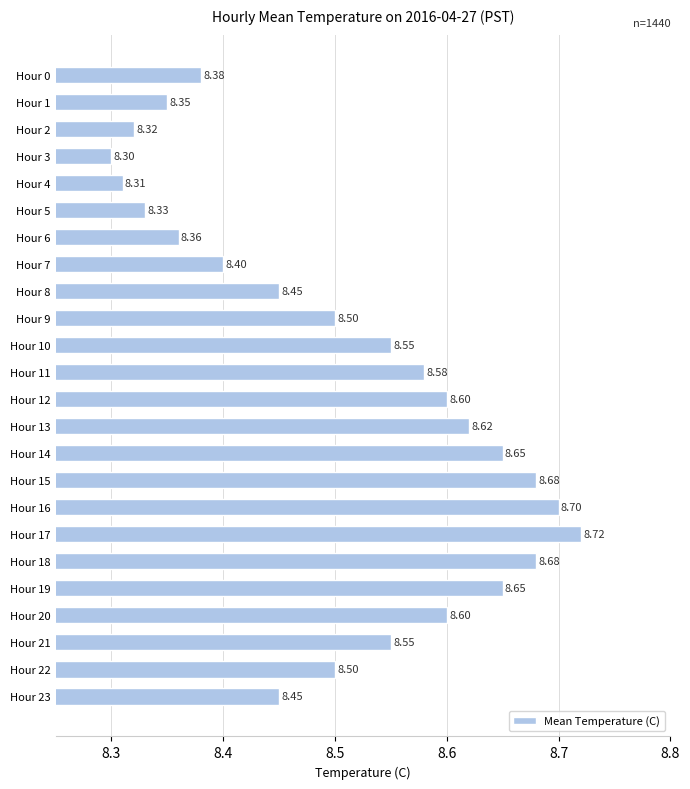

Between Hour 10 and Hour 2, which is larger?

Hour 10